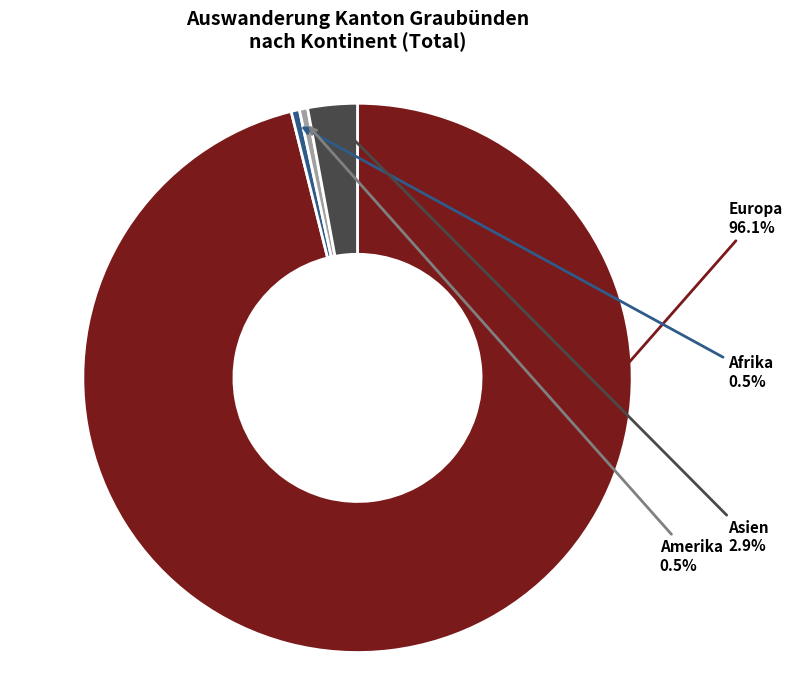

To the nearest percent, what is the difference between the largest and smallest slice percentages?

96%